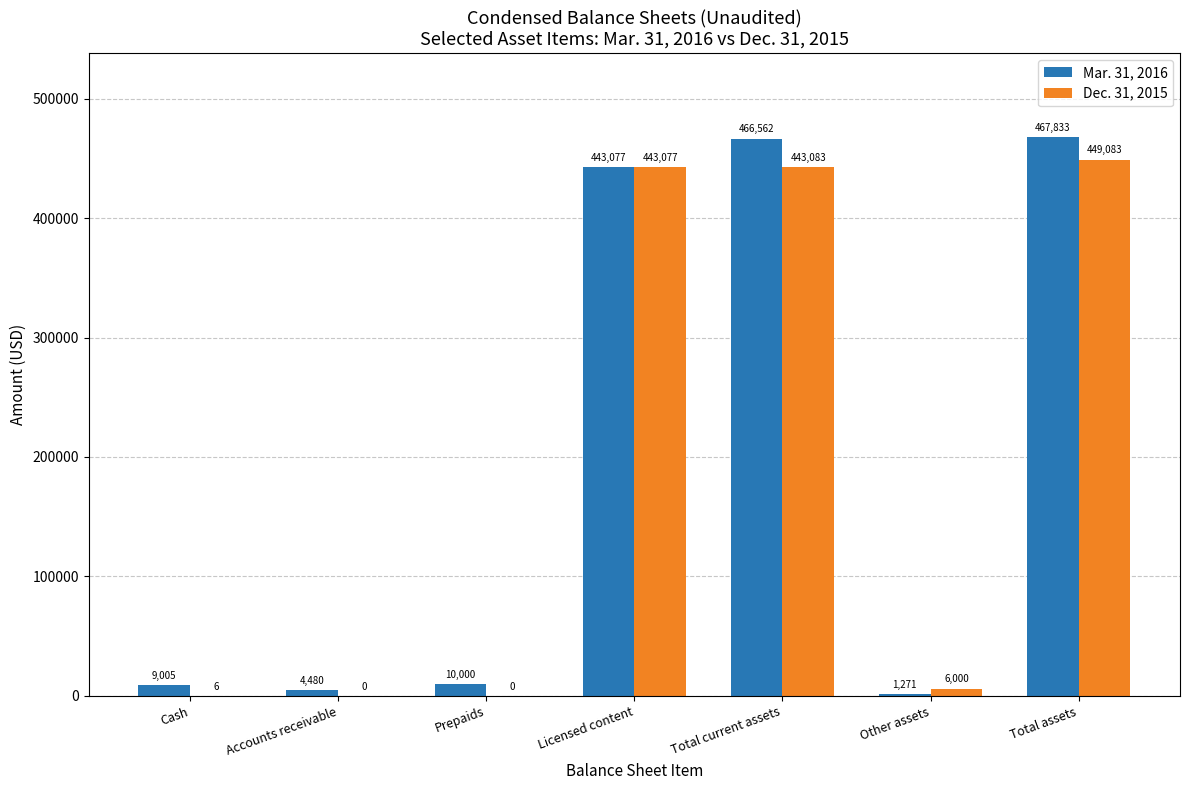

How many groups of bars are there?

7